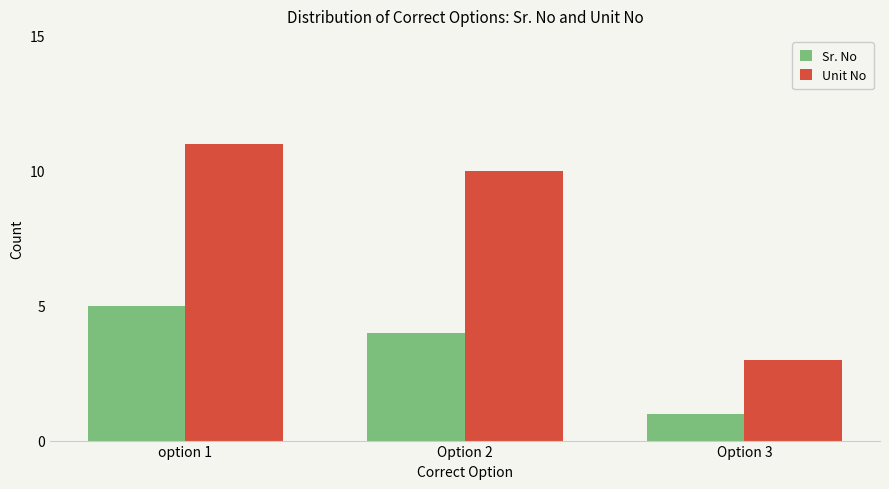

What is the difference between the highest and lowest values at Option 2?

6